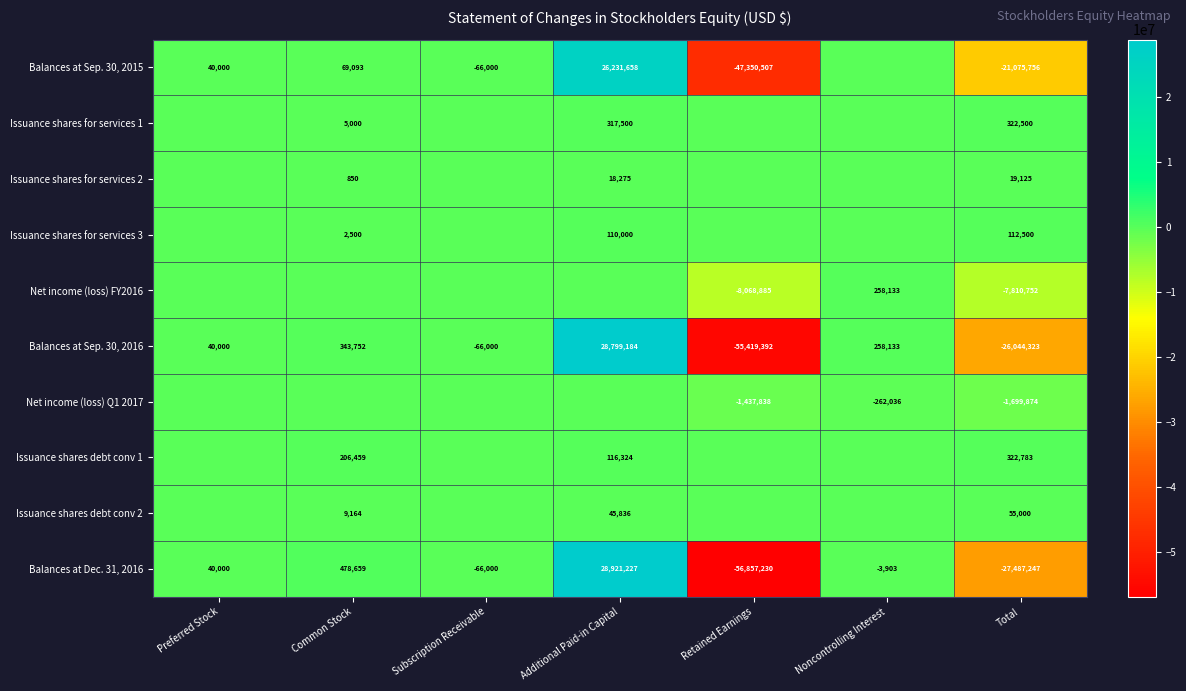

At which category is the sum across all series the highest?

Additional Paid-in Capital